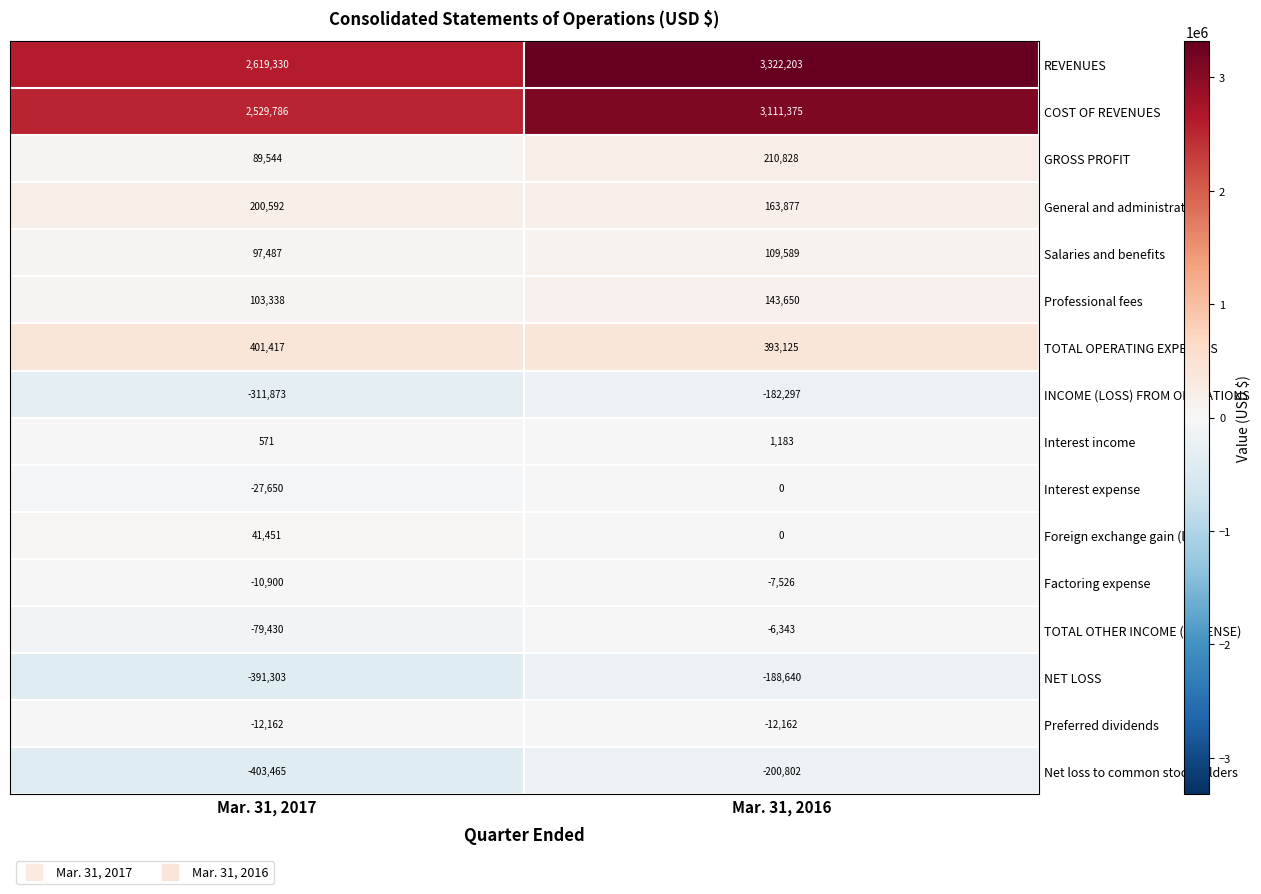

At which category does the chart reach its peak across all series?

Mar. 31, 2016